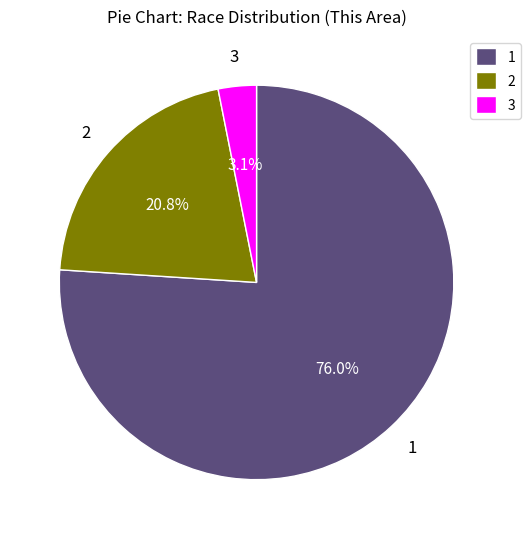

Does 2 account for over 50% of the chart?

No